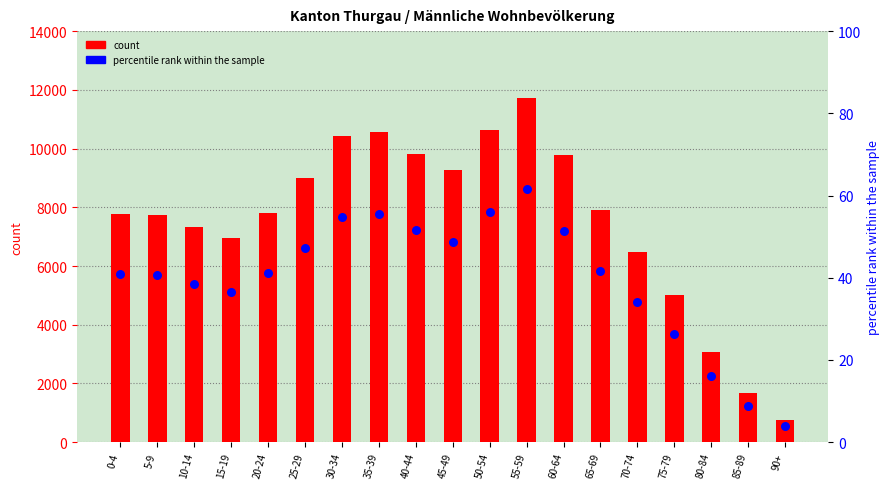

Which series has the largest total across all categories?

count